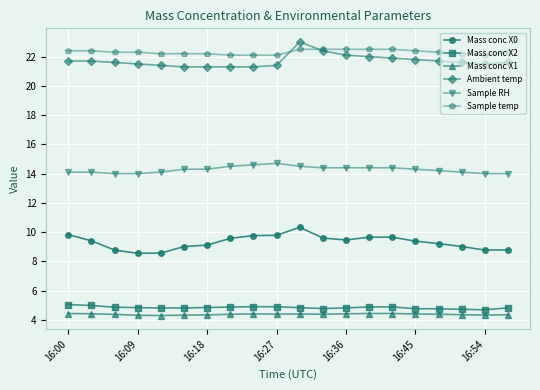

What is the difference between the maximum and minimum values in the Sample RH series?

0.7